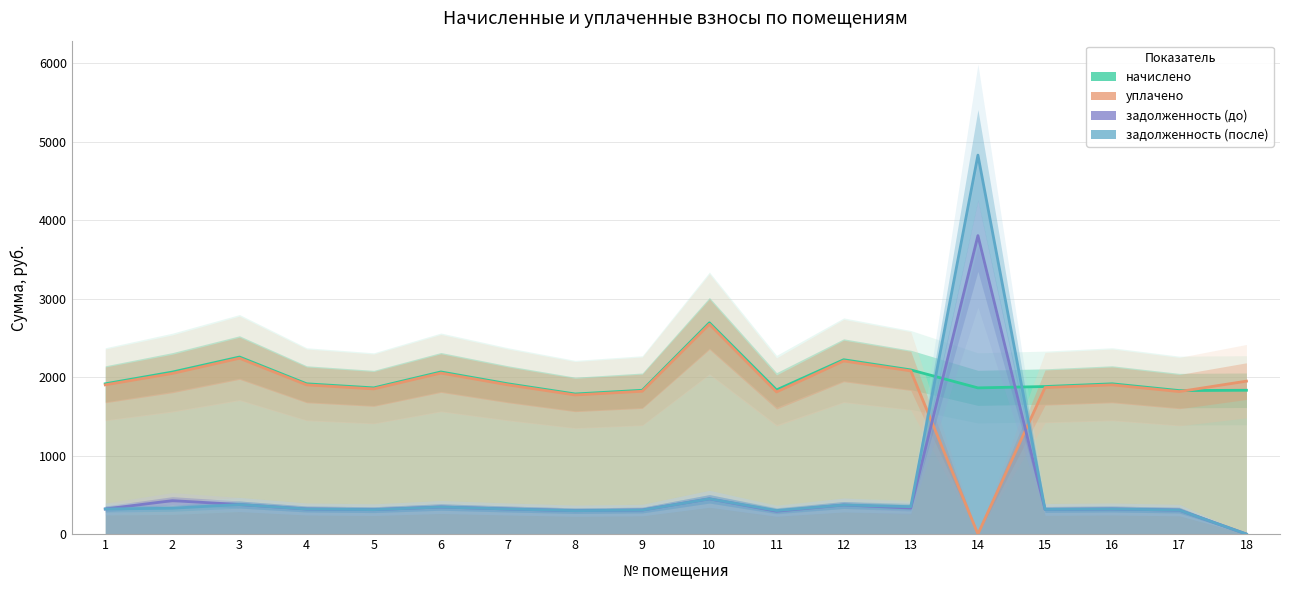

Reading left to right, what are all the values shown in this chart?

начислено: 1913.8	2063.6	2255.0	1913.8	1861.9	2065.0	1913.8	1784.2	1831.7	2691.4	1836.0	2220.5	2090.9	1861.9	1879.2	1913.8	1827.4	1831.7
уплачено: 1900.5	2046.0	2239.4	1900.5	1849.0	2050.6	1900.5	1771.8	1819.0	2672.7	1810.0	2205.1	2078.2	0.0	1866.2	1900.5	1814.7	1947.7
задолженность (до): 319.0	425.2	375.8	319.0	310.3	344.2	319.0	297.4	305.3	448.6	291.0	370.1	331.3	3801.7	313.2	319.0	304.6	0.0
задолженность (после): 319.0	329.0	375.8	319.0	310.3	344.2	319.0	297.4	305.3	448.6	299.0	370.1	348.5	4827.5	313.2	319.0	304.6	0.0